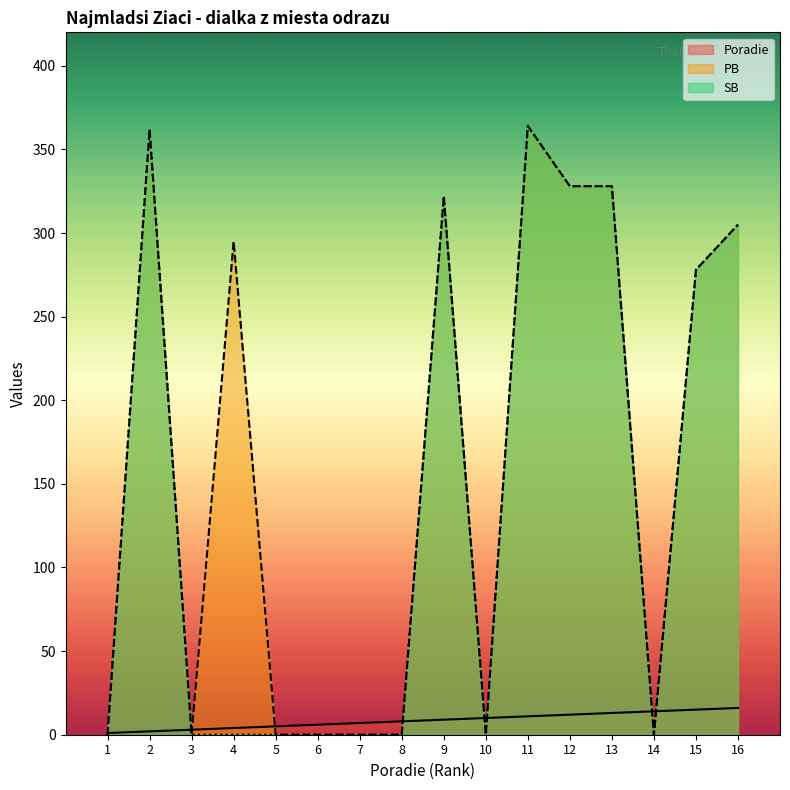

Reading right to left, extract all data points from this chart.

Poradie: 16	15	14	13	12	11	10	9	8	7	6	5	4	3	2	1
PB: 305	278	0	328	328	364	0	322	0	0	0	0	295	0	362	0
SB: 305	278	0	328	328	364	0	322	0	0	0	0	0	0	362	0